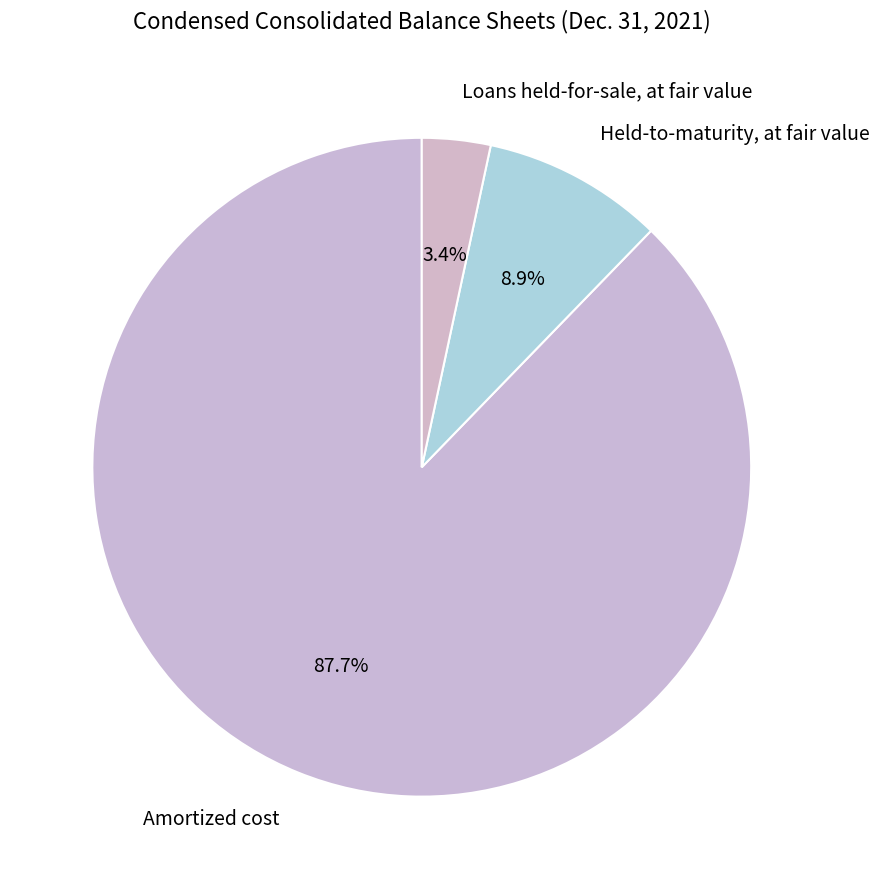

How many segments does this pie chart have?

3